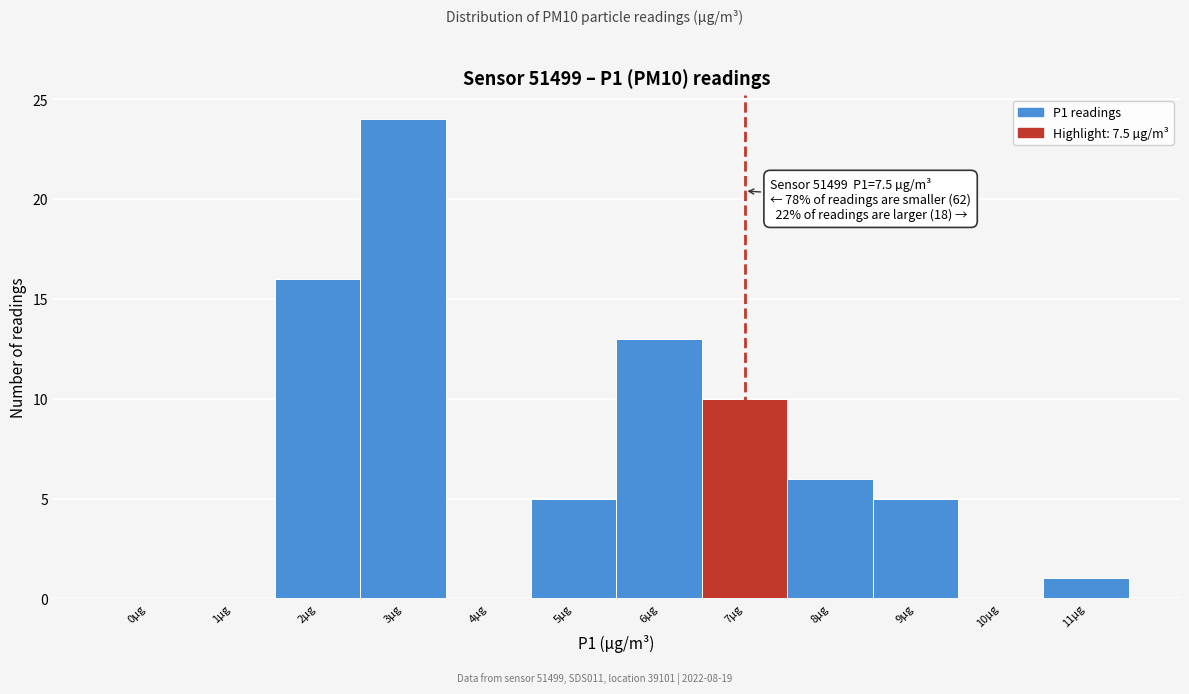

Reading left to right, transcribe all the data shown in this chart.

0µg=0	1µg=0	2µg=16	3µg=24	4µg=0	5µg=5	6µg=13	7µg=10	8µg=6	9µg=5	10µg=0	11µg=1